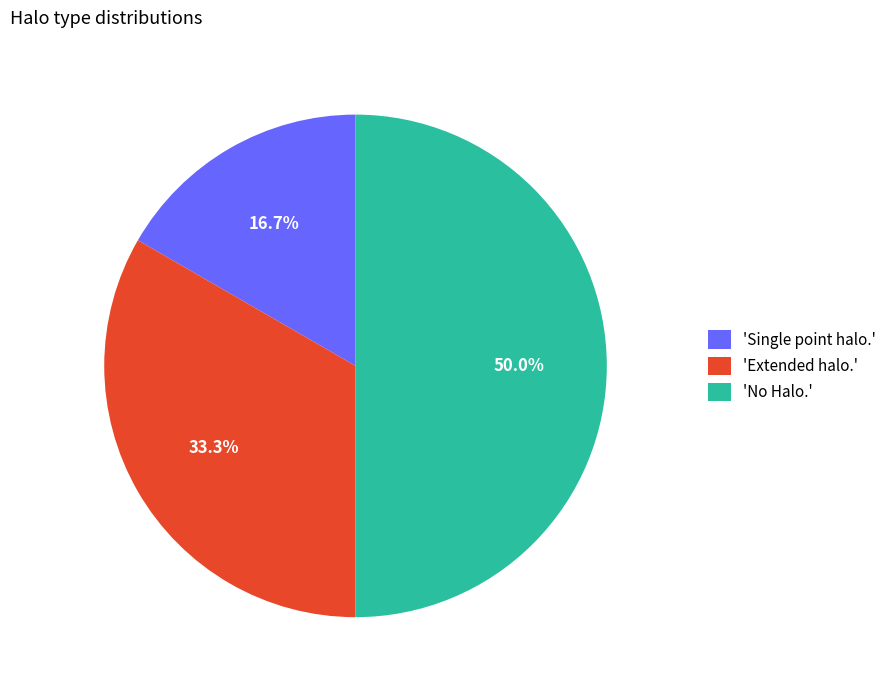

To the nearest percent, what is the average slice percentage?

33%